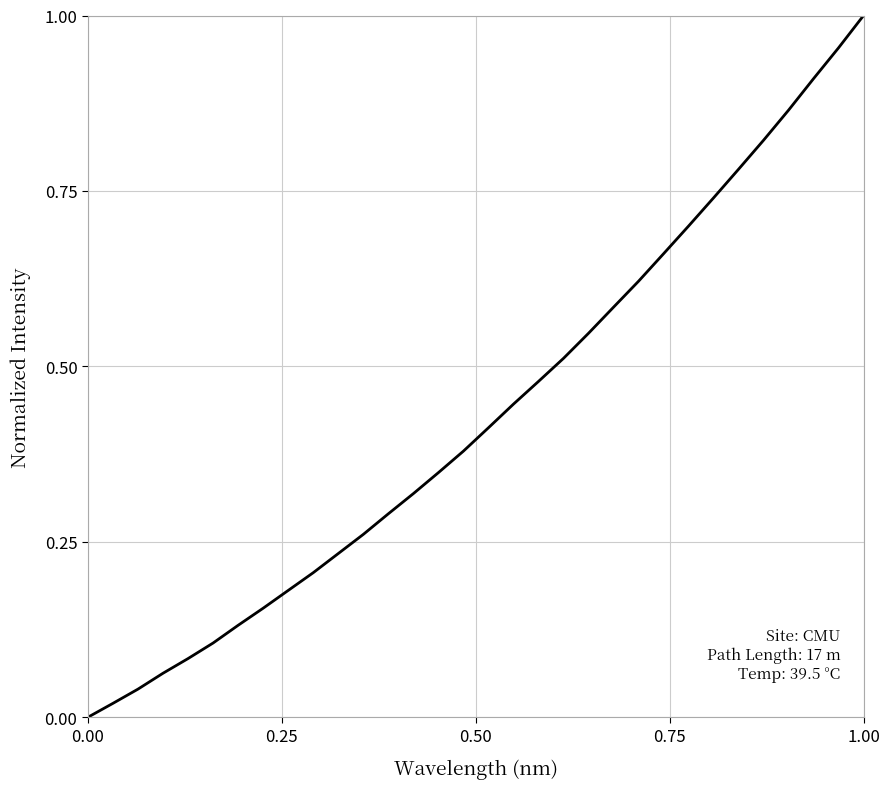

Which category has the highest value across all series?

1.00